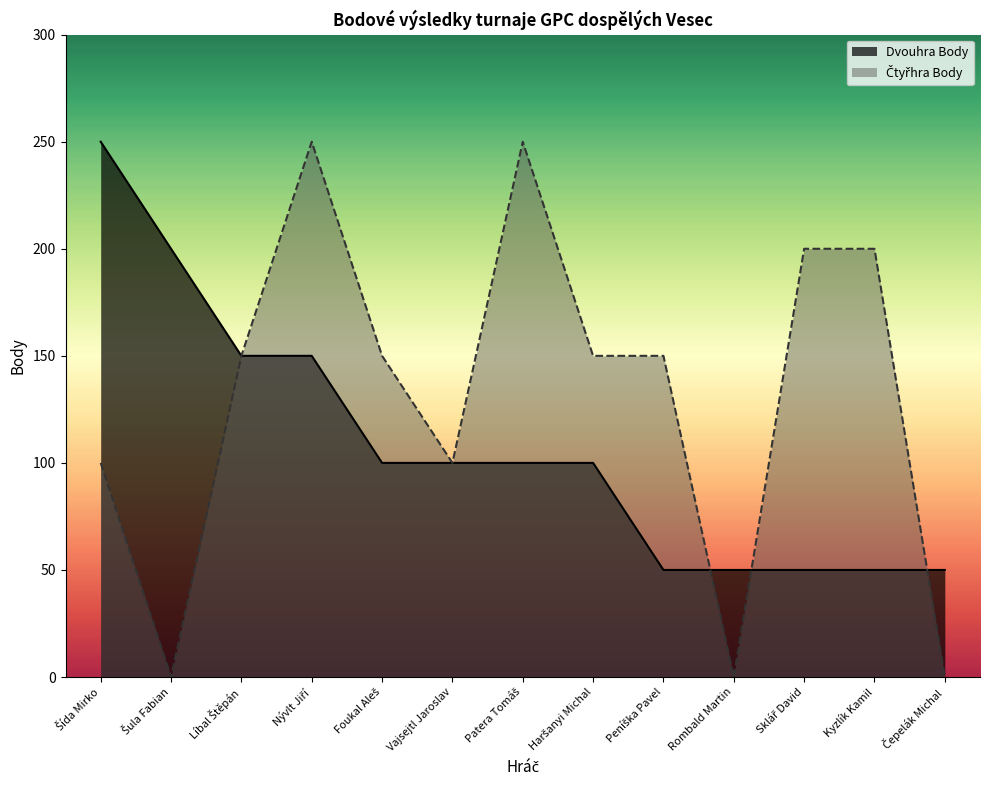

How many lines are shown in the chart?

2